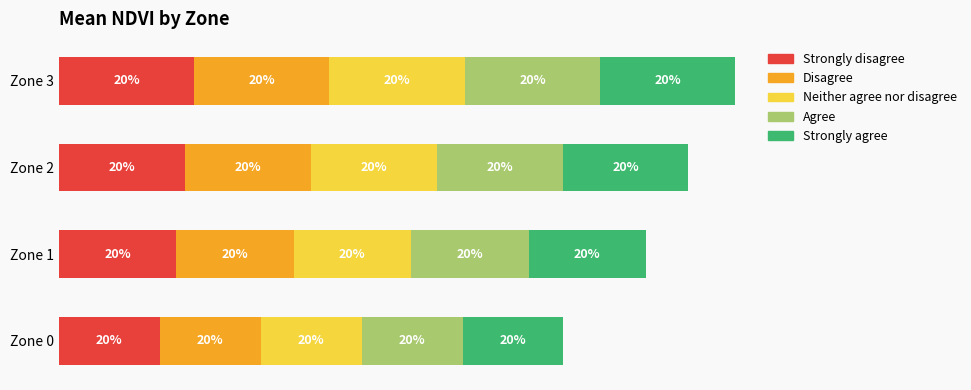

What are all the series names shown in the legend?

Strongly disagree, Disagree, Neither agree nor disagree, Agree, Strongly agree